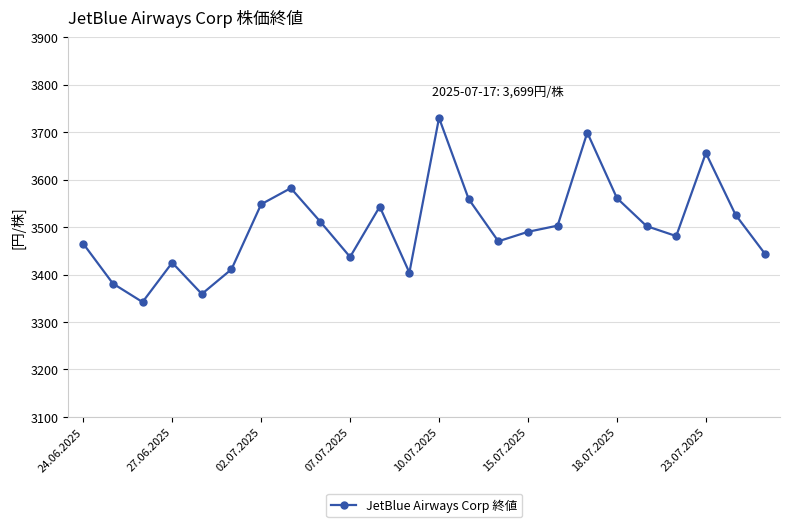

How many data points are less than 3502?

12